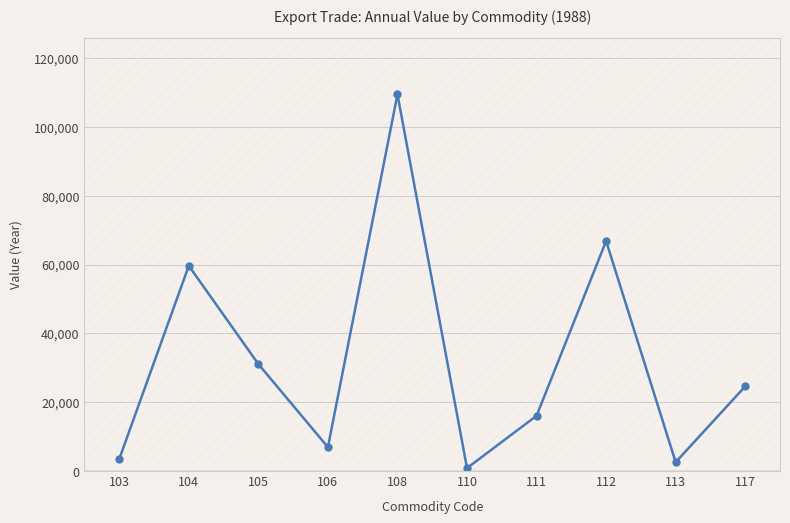

What is the sum of all values?

321440